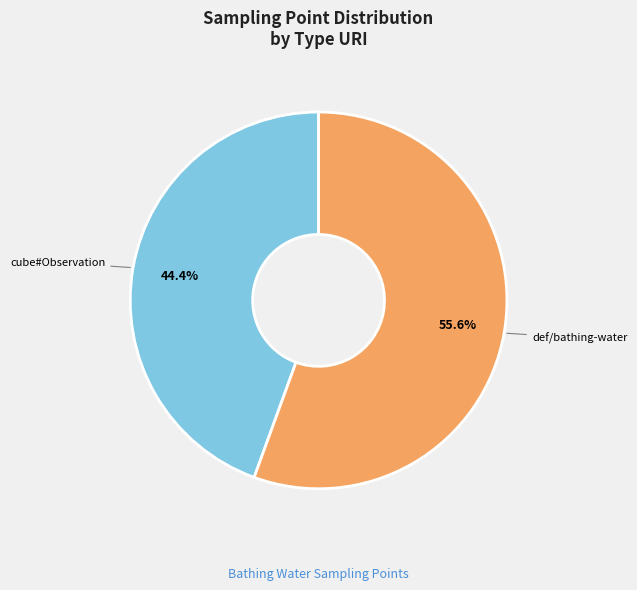

To the nearest percent, what is the difference between the largest and smallest slice percentages?

11%